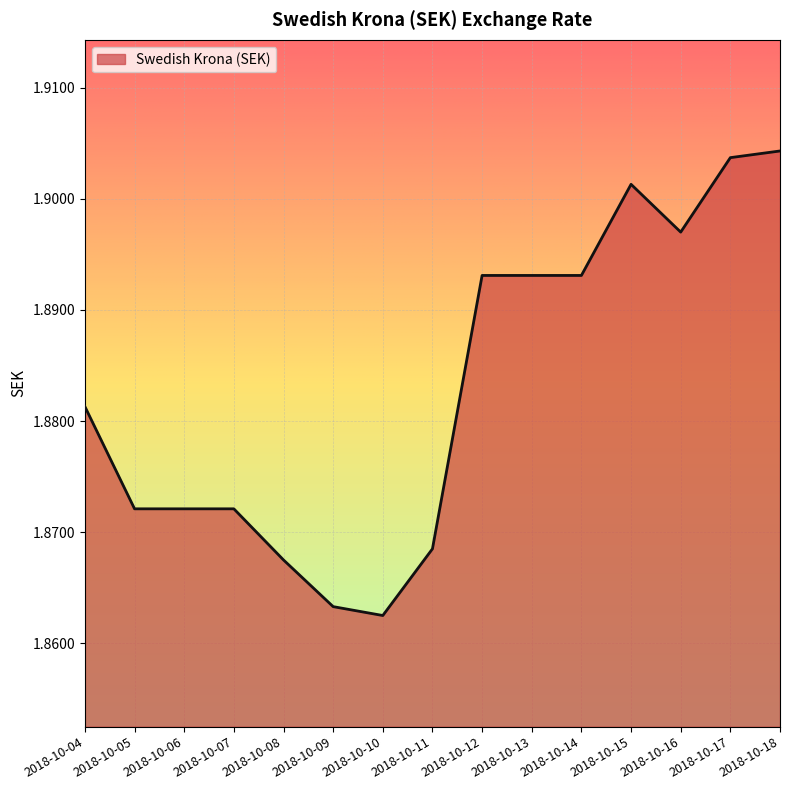

Approximately how many times larger is the value at 2018-10-07 compared to 2018-10-04?

1.0